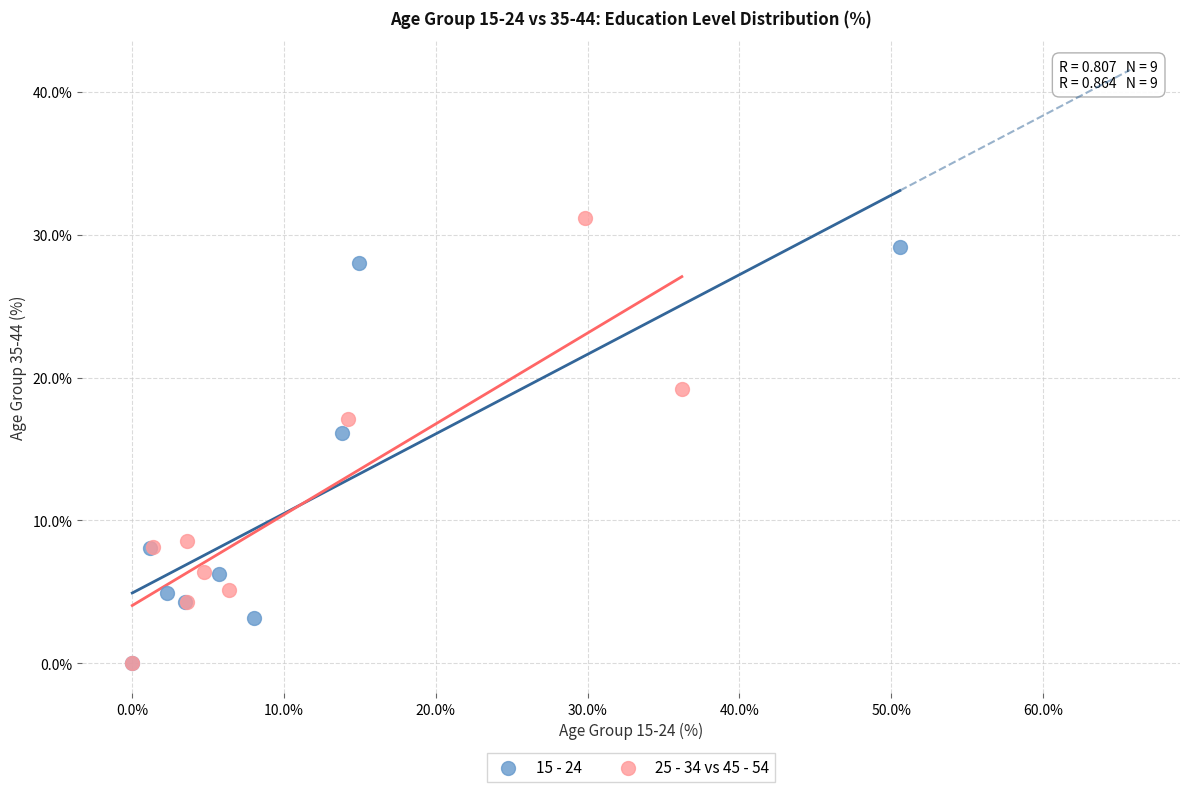

What are all the series names shown in the legend?

15 - 24, 25 - 34 vs 45 - 54